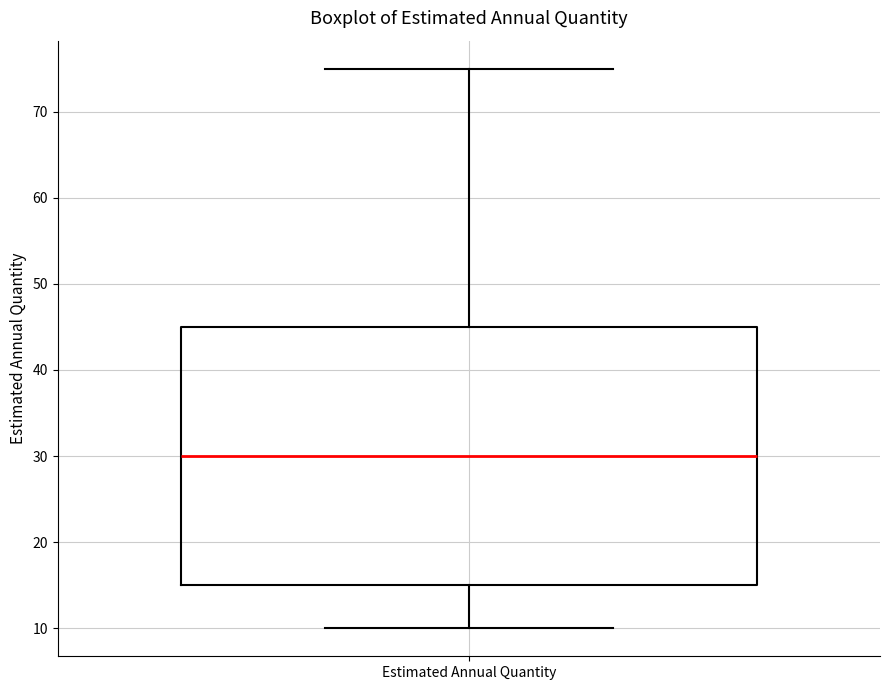

Where does the upper whisker of the box for Estimated Annual Quantity end on the y-axis? The values are not printed on the chart, so give them approximately, as read against the axis.

75